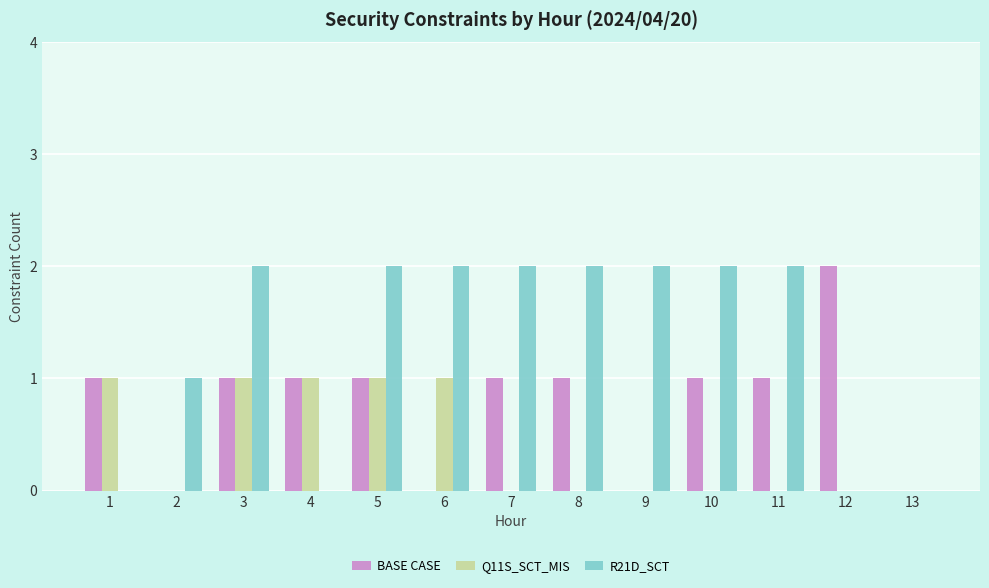

What is the sum of the Q11S_SCT_MIS values at 1 and 4?

2